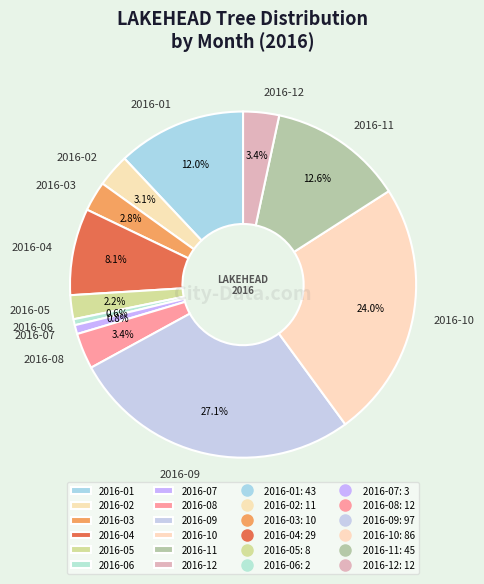

Is the sum of 2016-05 and 2016-11 greater than half?

No